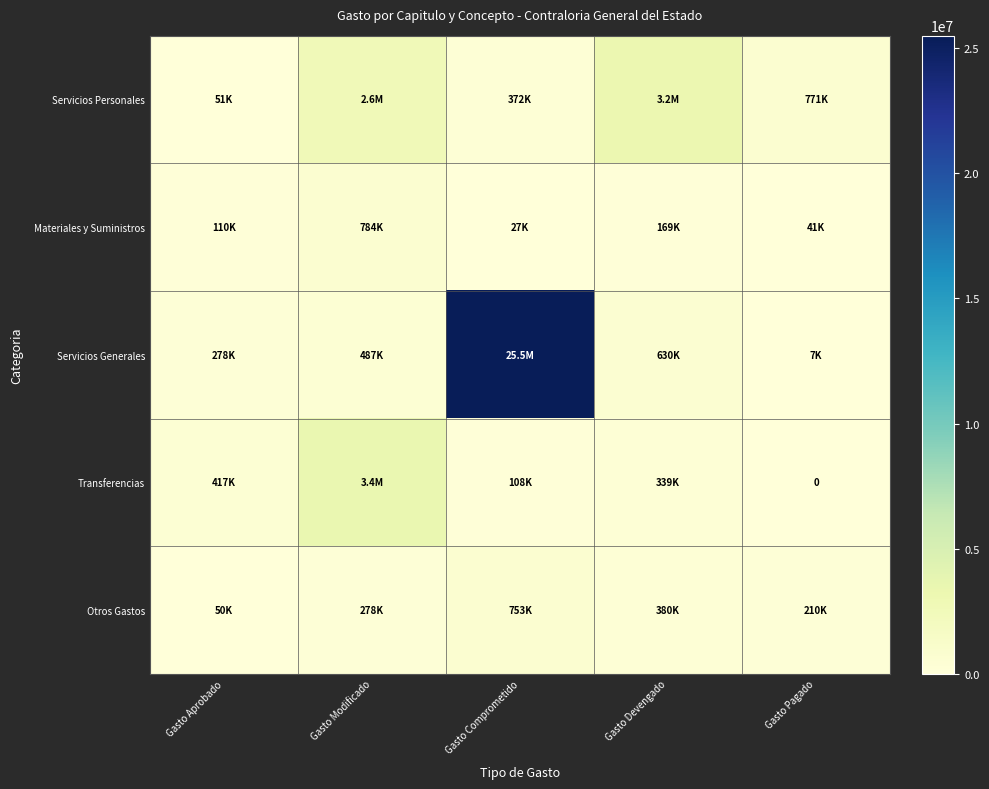

Rank the series at Gasto Aprobado from highest to lowest value.

Transferencias, Servicios Generales, Materiales y Suministros, Servicios Personales, Otros Gastos